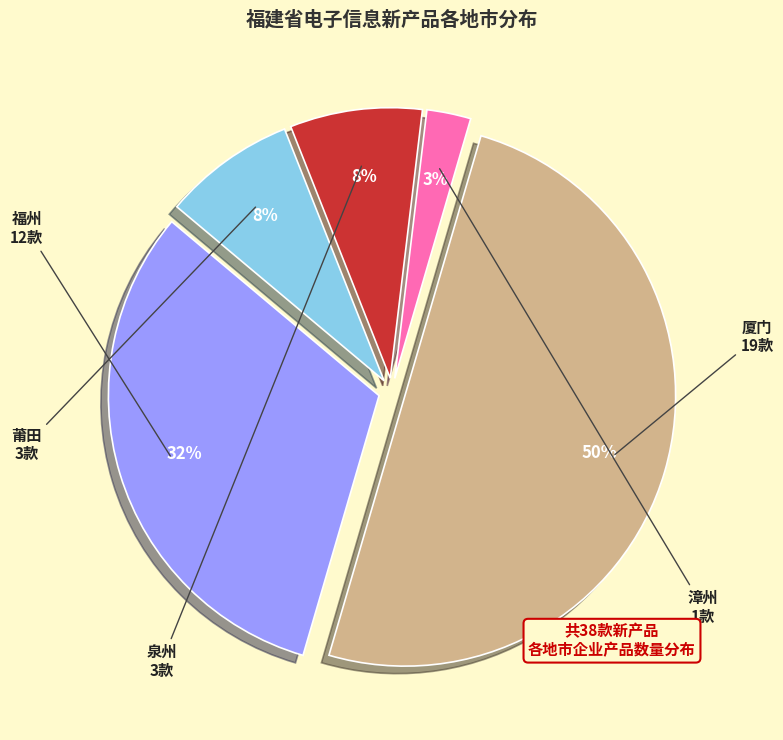

Do 漳州 and 莆田 together represent more than half of the pie?

No